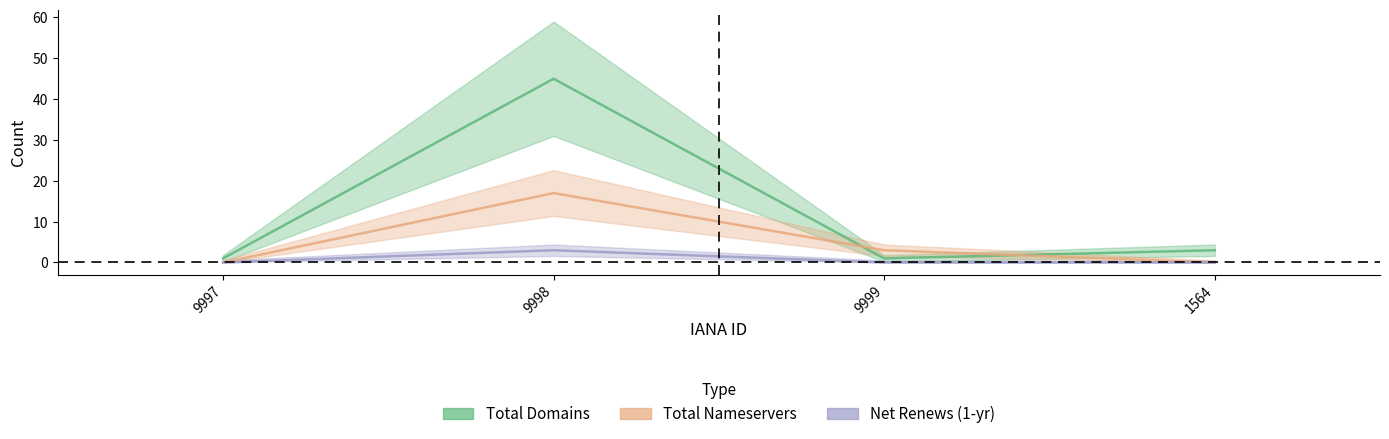

What is the difference between the maximum and minimum values in the total-nameservers series?

17